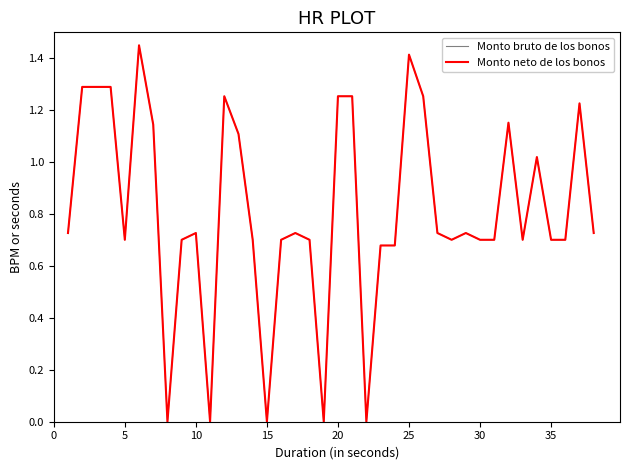

What is the greatest value displayed?

1.4